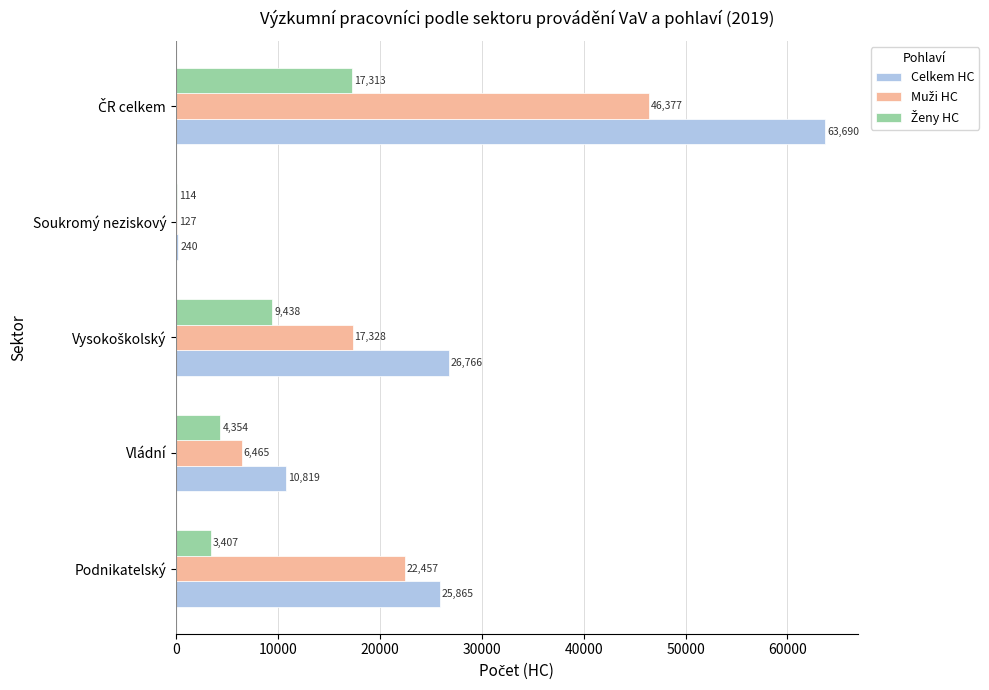

Between Vládní and Soukromý neziskový, which series saw the biggest shift?

Celkem HC